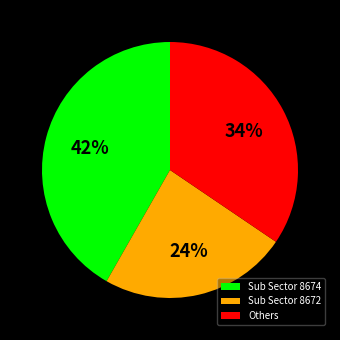

How many segments does this pie chart have?

3